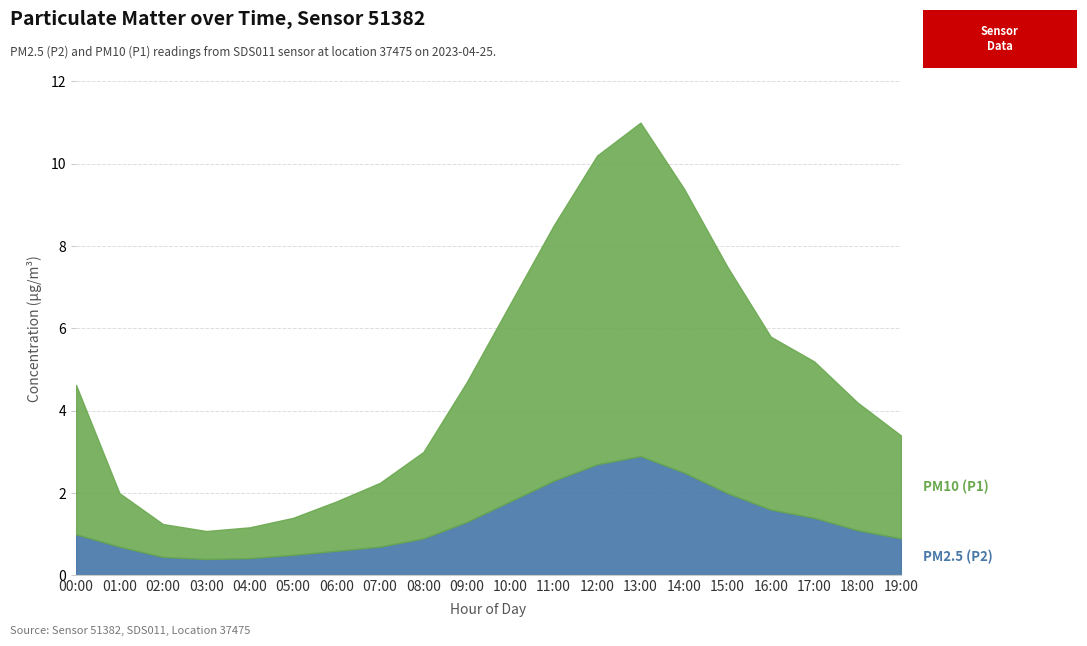

Read the P2 value at 05:00.

0.5